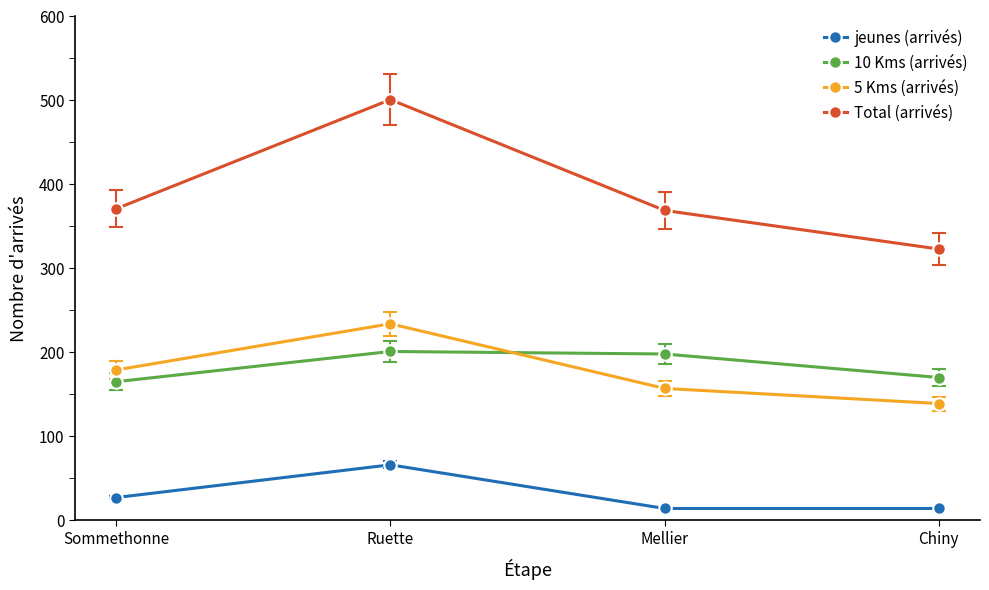

True or false: 10 Kms (arrivés) and Total (arrivés) intersect in this chart.

False